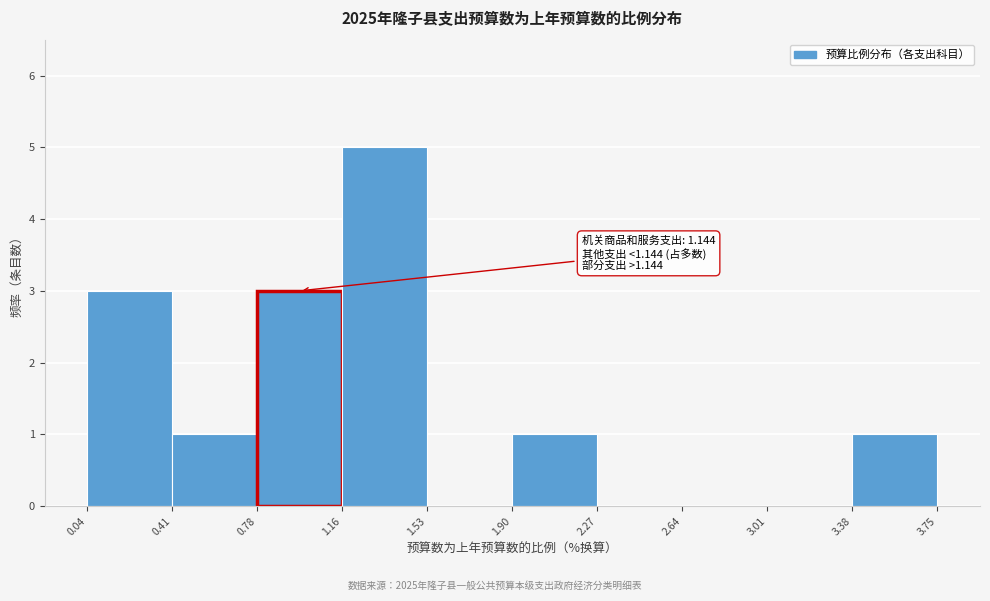

Which range on the x-axis has the tallest bar?

1.16 to 1.53